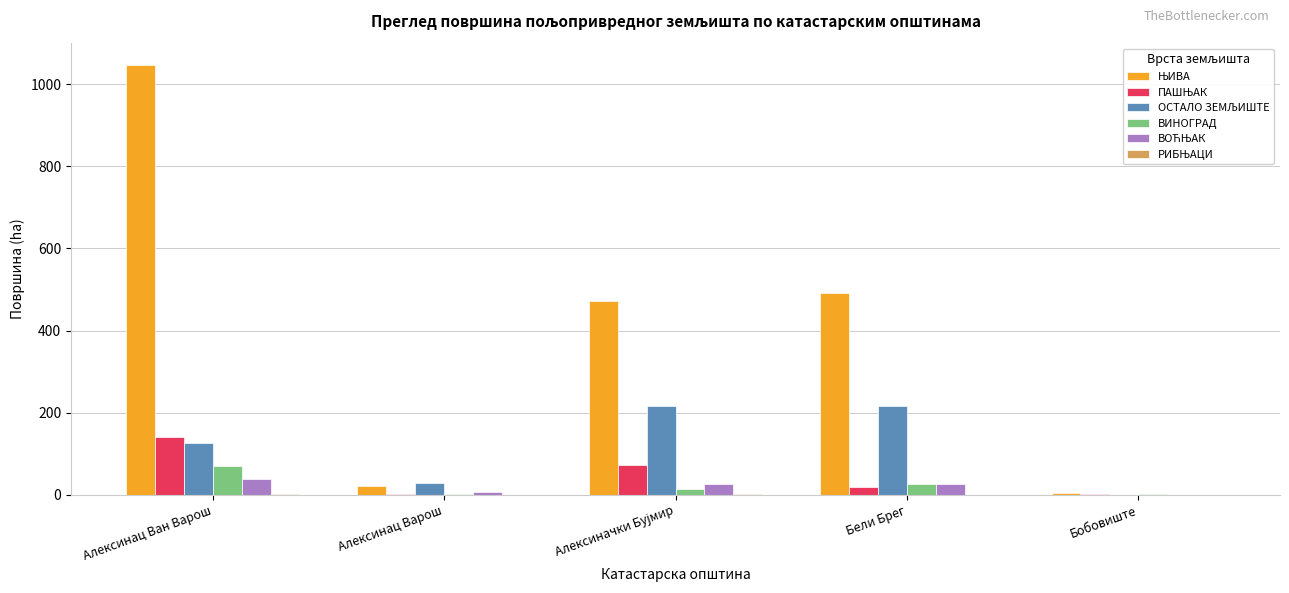

At which category is the sum across all series the highest?

Алексинац Ван Варош